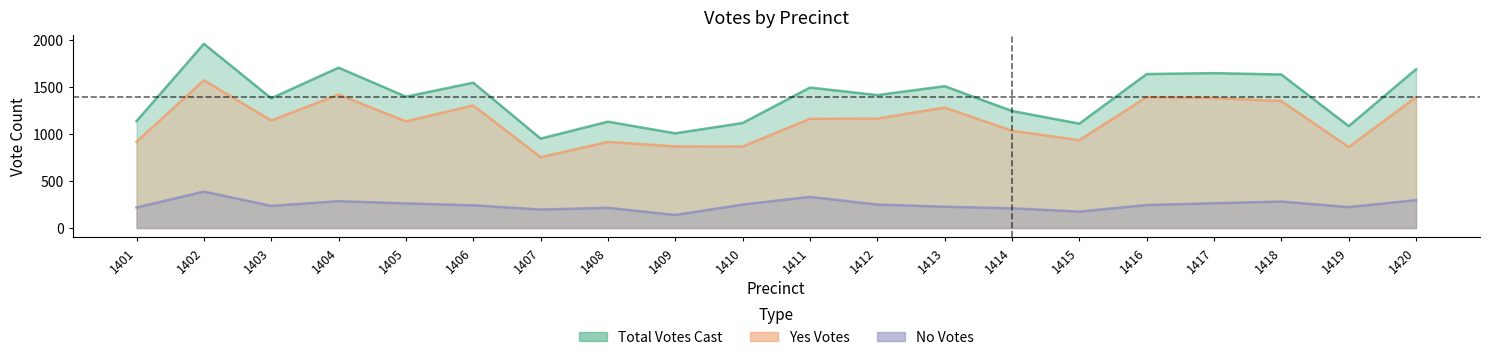

Count the number of data series in this chart.

3